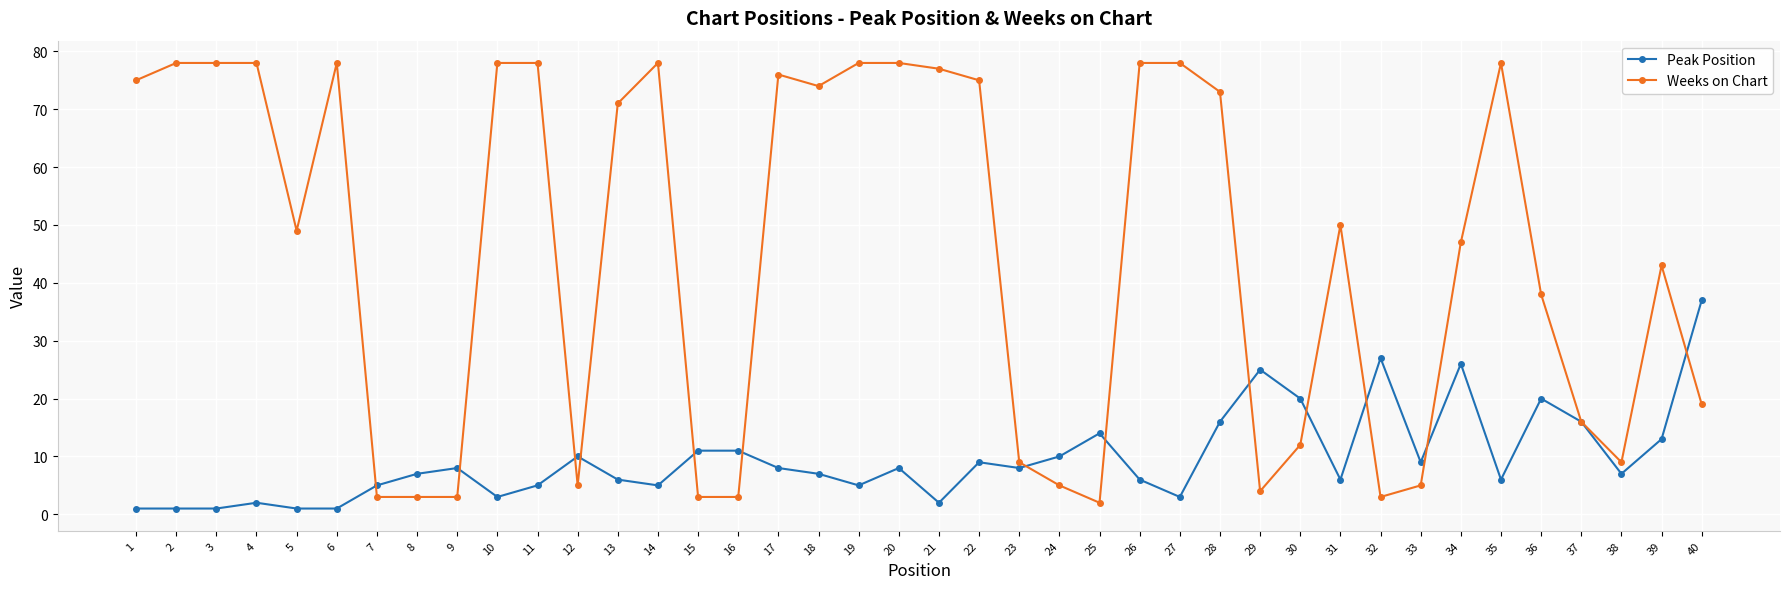

What is the highest value of the Weeks on Chart series?

78